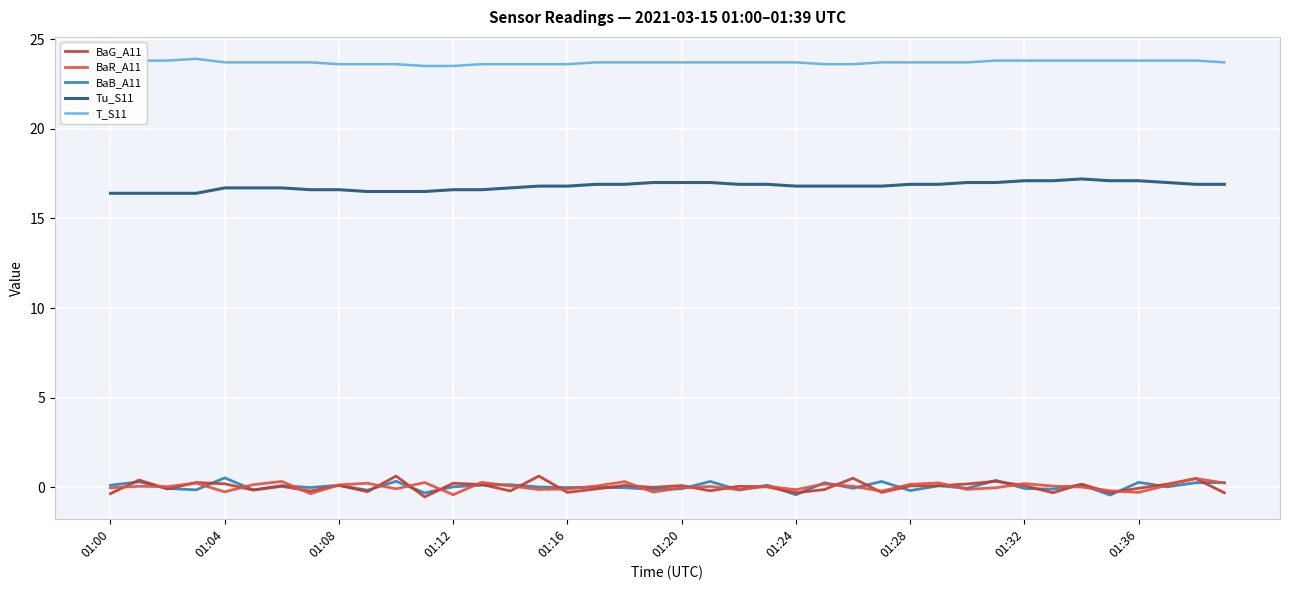

True or false: BaB_A11 and Tu_S11 cross at least once.

False